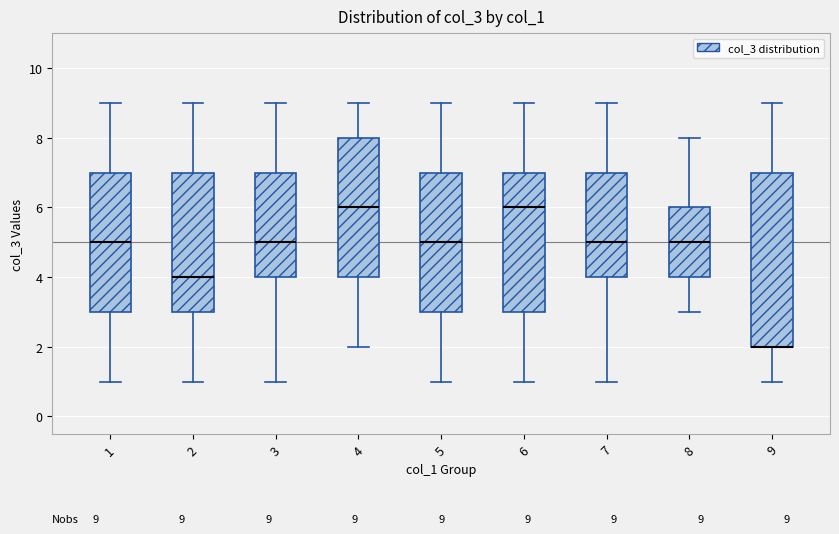

Comparing the boxes themselves (not the whiskers), which one is the tallest?

9